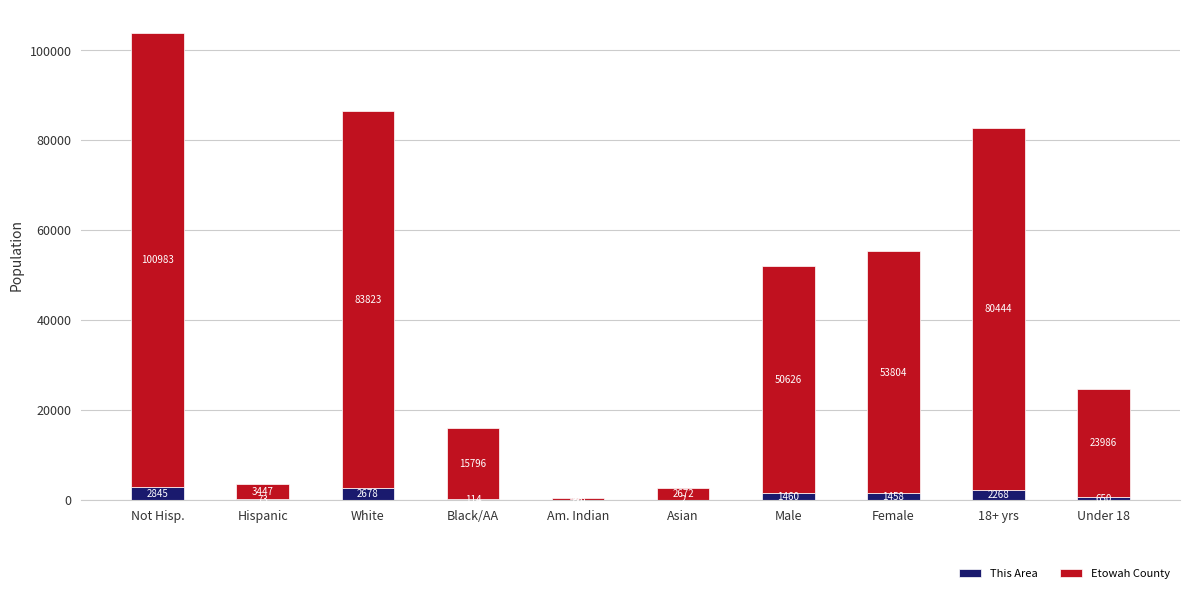

What is the maximum value for This Area?

2845